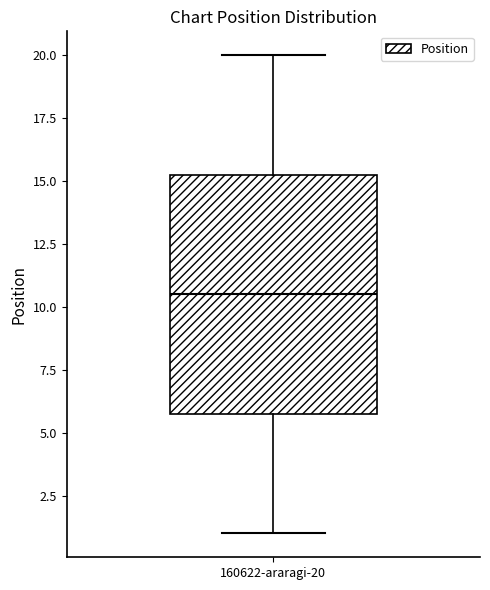

Where does the median line of the box for 160622-araragi-20 sit on the y-axis? The values are not printed on the chart, so give them approximately, as read against the axis.

10.5